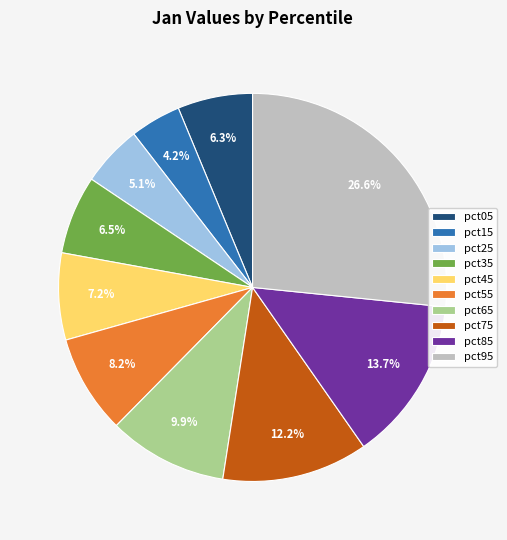

To the nearest percent, what is the combined percentage of pct75 and pct85?

26%